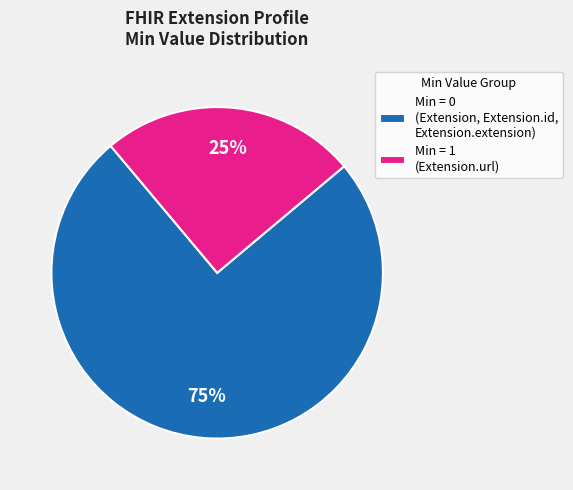

How many segments does this pie chart have?

2